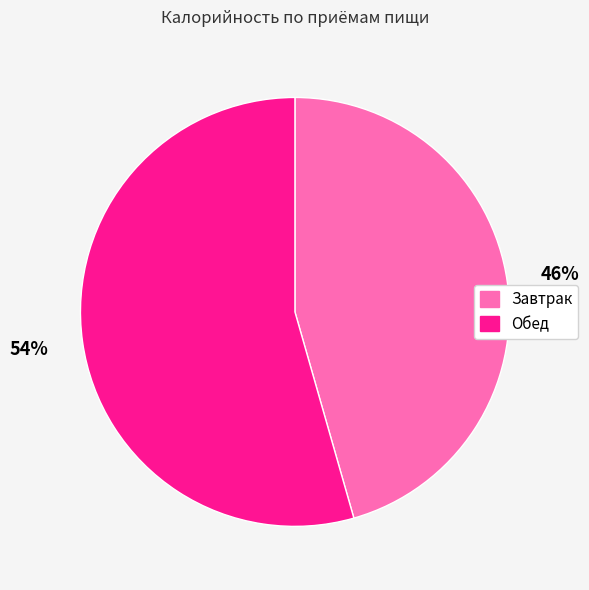

To the nearest percent, what is the combined percentage of Обед and Завтрак?

100%